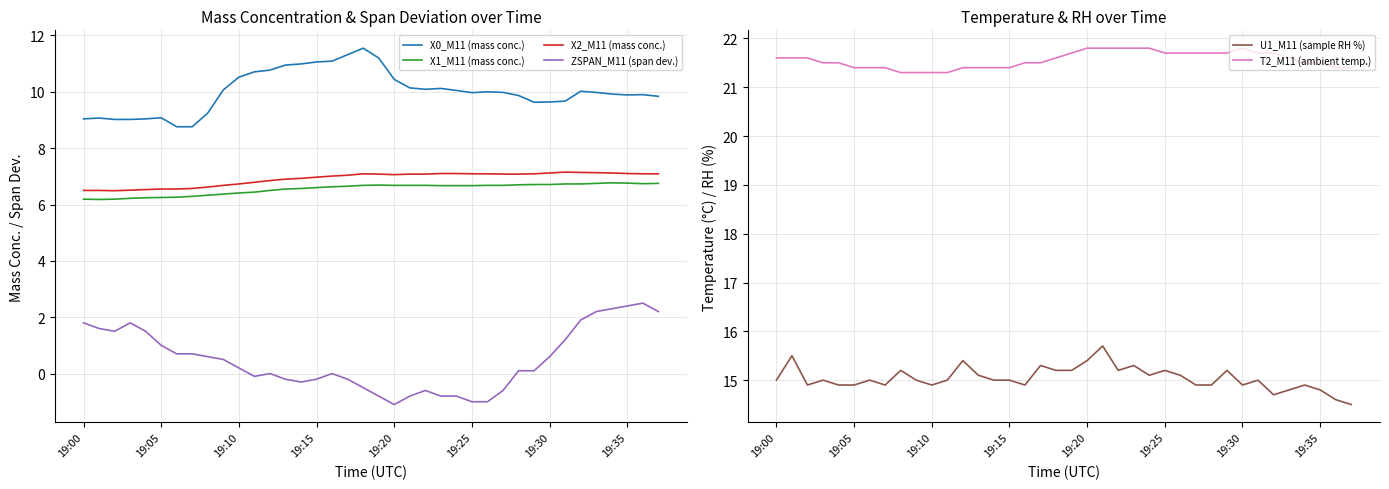

At 18, list the series in order from smallest to largest.

ZSPAN_M11 (span dev.), X1_M11 (mass conc.), X2_M11 (mass conc.), X0_M11 (mass conc.), U1_M11 (sample RH %), T2_M11 (ambient temp.)